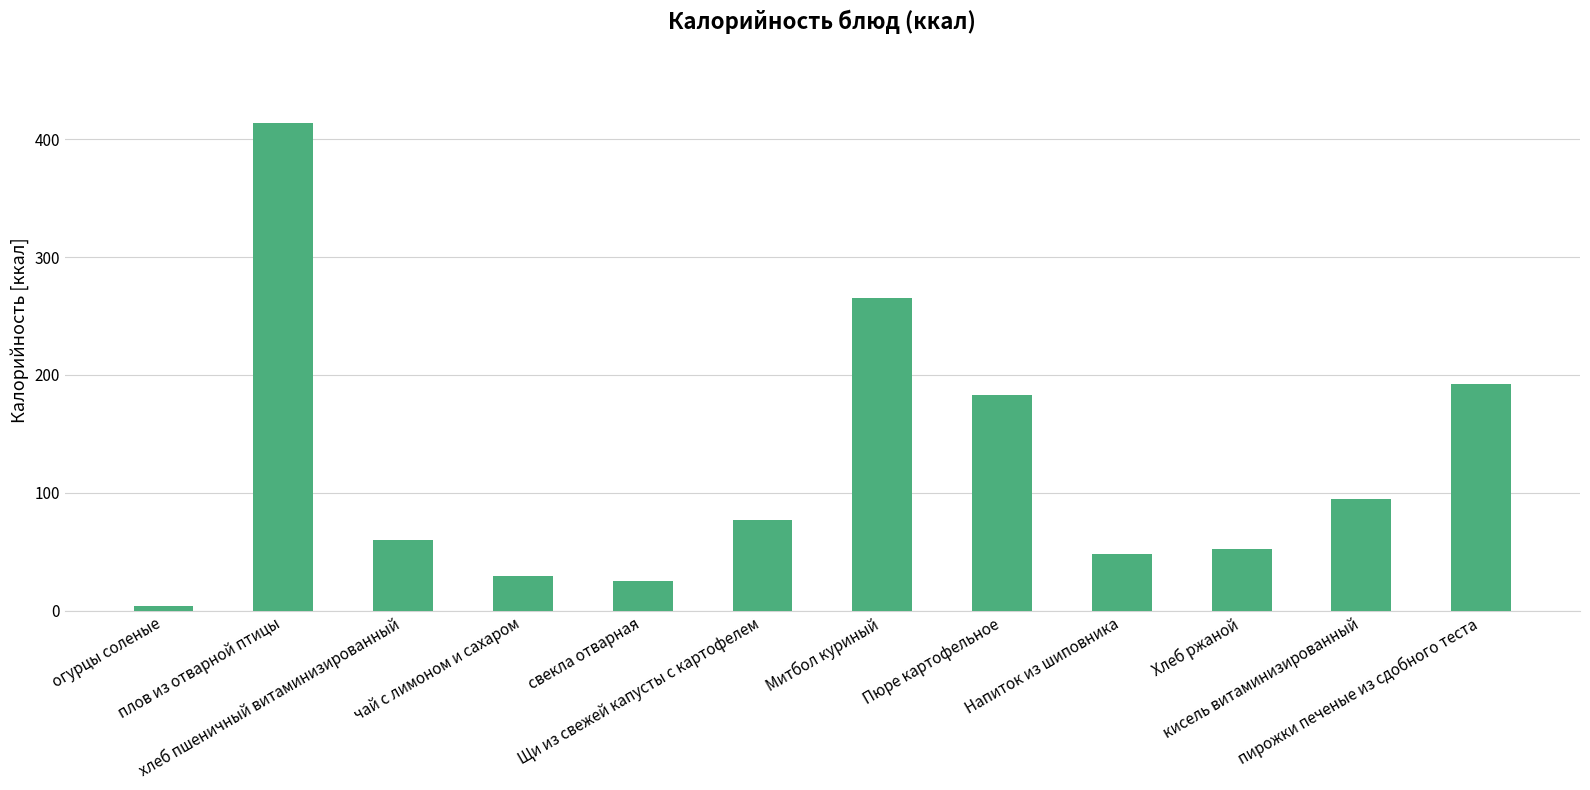

What is the minimum value shown in the chart?

3.9